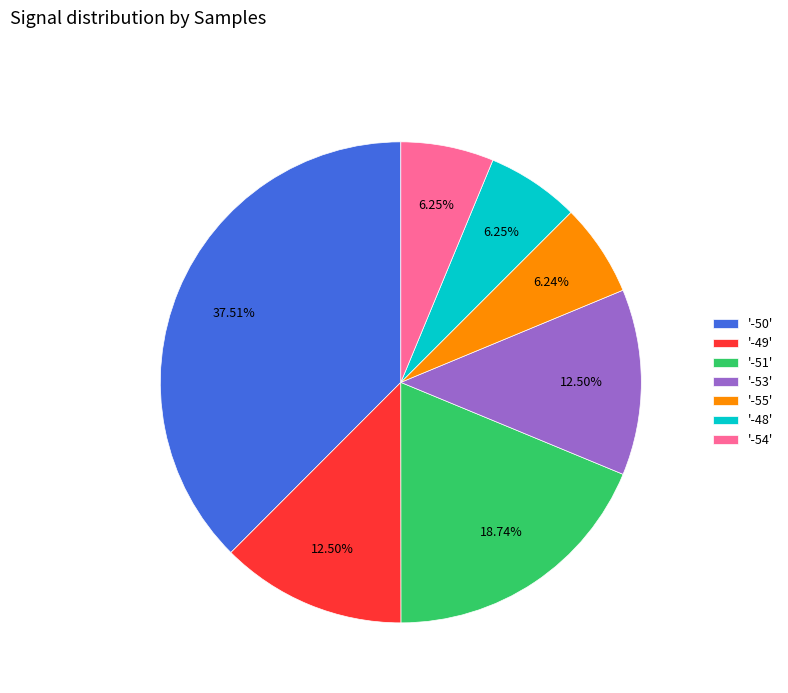

Approximately how many times larger is the value at '-48' compared to '-53'?

0.5